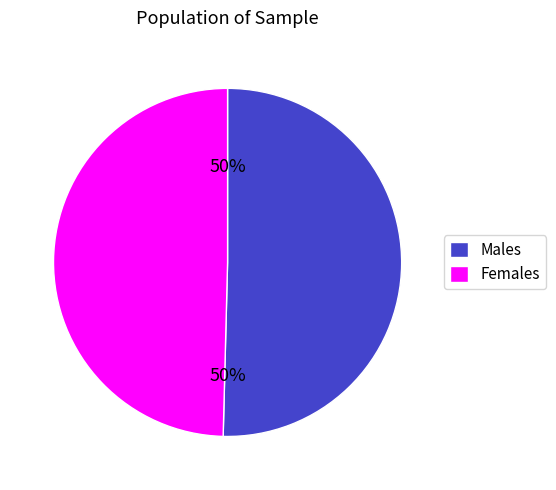

What is the ratio of the value at Females to the value at Males?

1.0